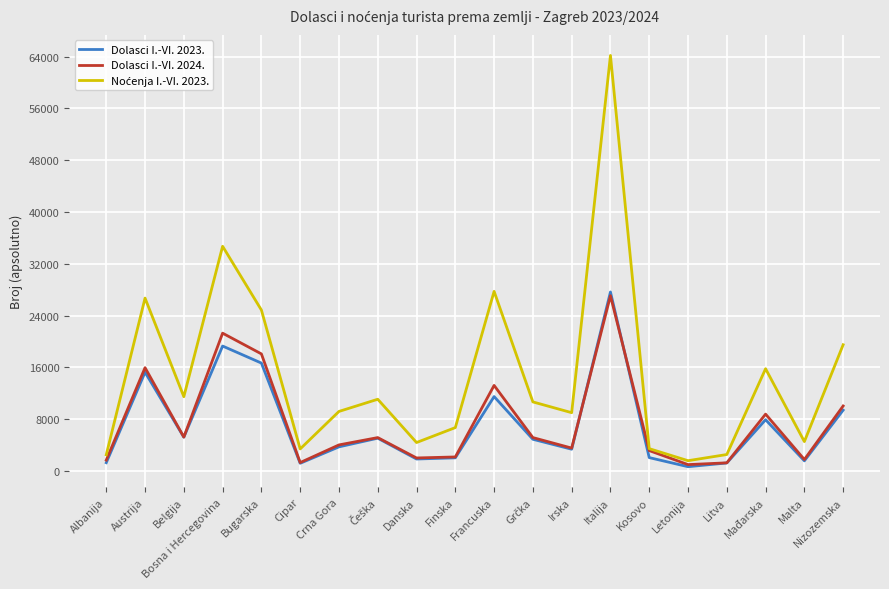

What is the maximum value shown in the chart?

64197